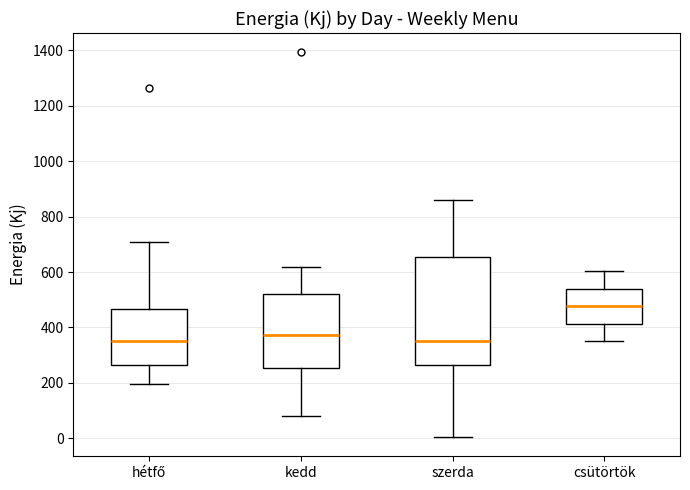

Reading left to right, read every box against the y-axis: the position of its median line, the range the box covers, and the ends of its whiskers. The values are not printed on the chart, so give them approximately, as read against the axis.

hétfő: median 340, box 260 to 460, whiskers 200 to 700
kedd: median 380, box 260 to 520, whiskers 80 to 620
szerda: median 340, box 260 to 660, whiskers 0 to 860
csütörtök: median 480, box 420 to 540, whiskers 340 to 600